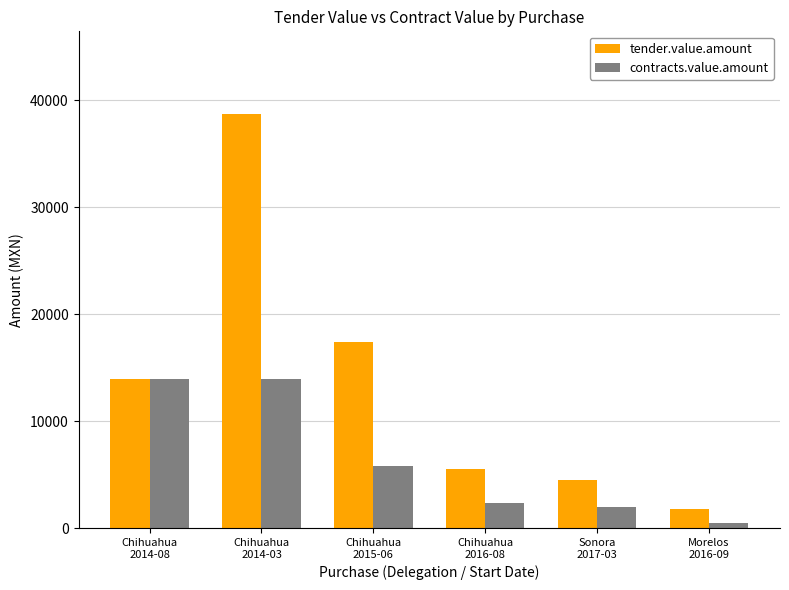

Does the chart contain stacked bars?

No